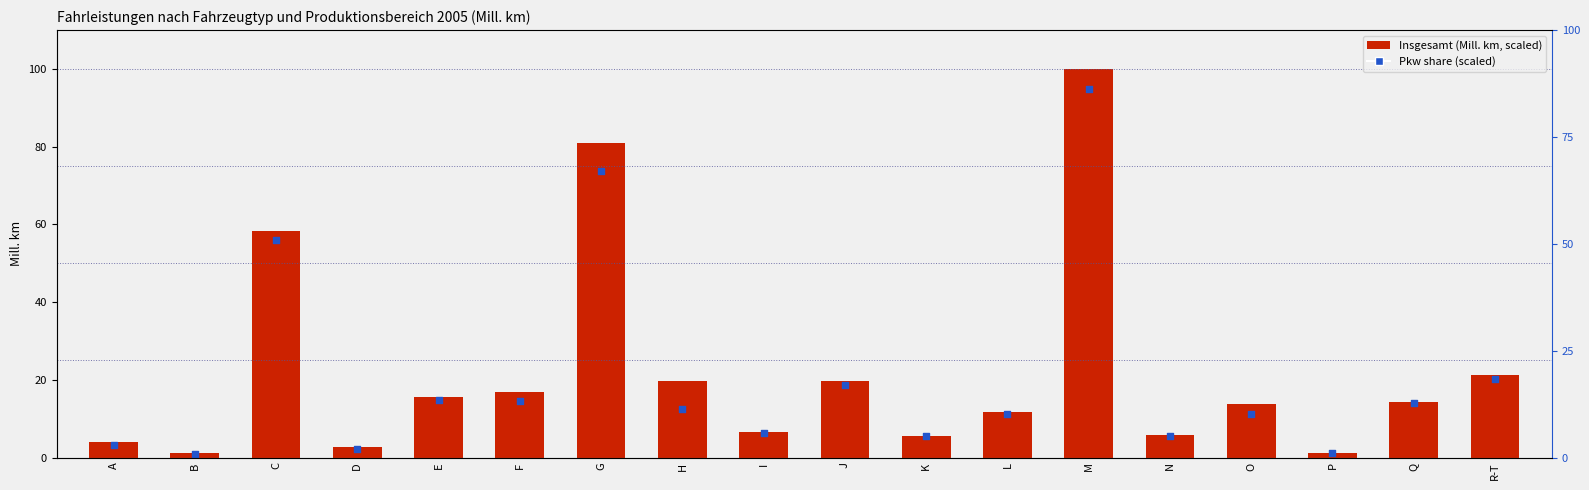

What is the total value across all series at E?

30.2